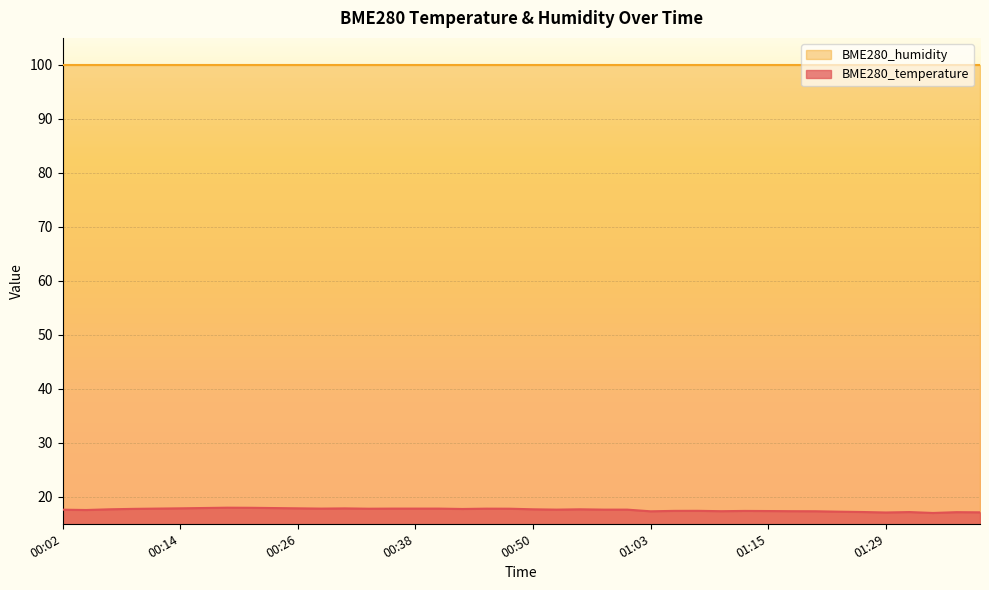

How many lines are shown in the chart?

2